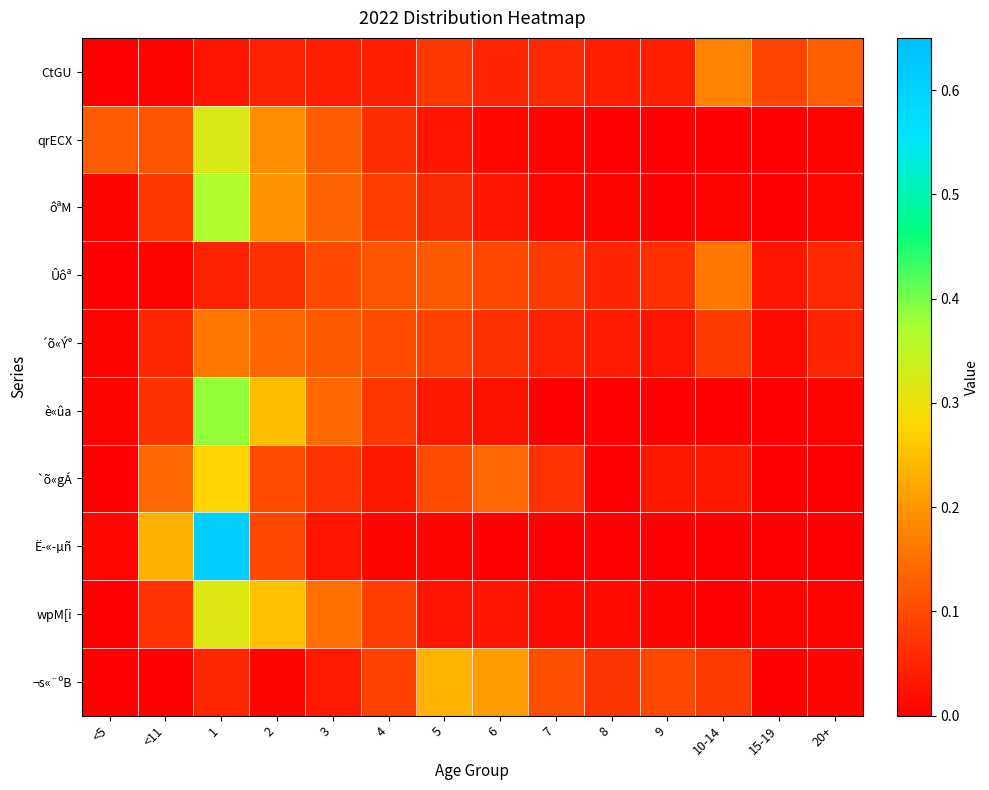

Reading right to left, what are all the values shown in this chart?

CtGU: 20+=0.1	15-19=0.1	10-14=0.2	9=0.0	8=0.0	7=0.1	6=0.1	5=0.1	4=0.0	3=0.0	2=0.0	1=0.0	<11=0.0	<5=0.0
qrECX: 20+=0.0	15-19=0.0	10-14=0.0	9=0.0	8=0.0	7=0.0	6=0.0	5=0.0	4=0.1	3=0.1	2=0.2	1=0.3	<11=0.1	<5=0.1
ôªM: 20+=0.0	15-19=0.0	10-14=0.0	9=0.0	8=0.0	7=0.0	6=0.0	5=0.1	4=0.1	3=0.1	2=0.2	1=0.4	<11=0.1	<5=0.0
Ûôª: 20+=0.1	15-19=0.0	10-14=0.2	9=0.1	8=0.1	7=0.1	6=0.1	5=0.1	4=0.1	3=0.1	2=0.1	1=0.0	<11=0.0	<5=0.0
´õ«Ý°: 20+=0.1	15-19=0.0	10-14=0.1	9=0.0	8=0.0	7=0.0	6=0.1	5=0.1	4=0.1	3=0.1	2=0.1	1=0.2	<11=0.1	<5=0.0
è«ûa: 20+=0.0	15-19=0.0	10-14=0.0	9=0.0	8=0.0	7=0.0	6=0.0	5=0.0	4=0.1	3=0.1	2=0.2	1=0.4	<11=0.1	<5=0.0
`õ«gÁ: 20+=0.0	15-19=0.0	10-14=0.0	9=0.0	8=0.0	7=0.1	6=0.1	5=0.1	4=0.0	3=0.1	2=0.1	1=0.3	<11=0.1	<5=0.0
Ë­«­µñ: 20+=0.0	15-19=0.0	10-14=0.0	9=0.0	8=0.0	7=0.0	6=0.0	5=0.0	4=0.0	3=0.0	2=0.1	1=0.6	<11=0.2	<5=0.0
wpM[i: 20+=0.0	15-19=0.0	10-14=0.0	9=0.0	8=0.0	7=0.0	6=0.0	5=0.0	4=0.1	3=0.1	2=0.3	1=0.3	<11=0.1	<5=0.0
¬s«¨ºB: 20+=0.0	15-19=0.0	10-14=0.1	9=0.1	8=0.1	7=0.1	6=0.2	5=0.2	4=0.1	3=0.0	2=0.0	1=0.1	<11=0.0	<5=0.0